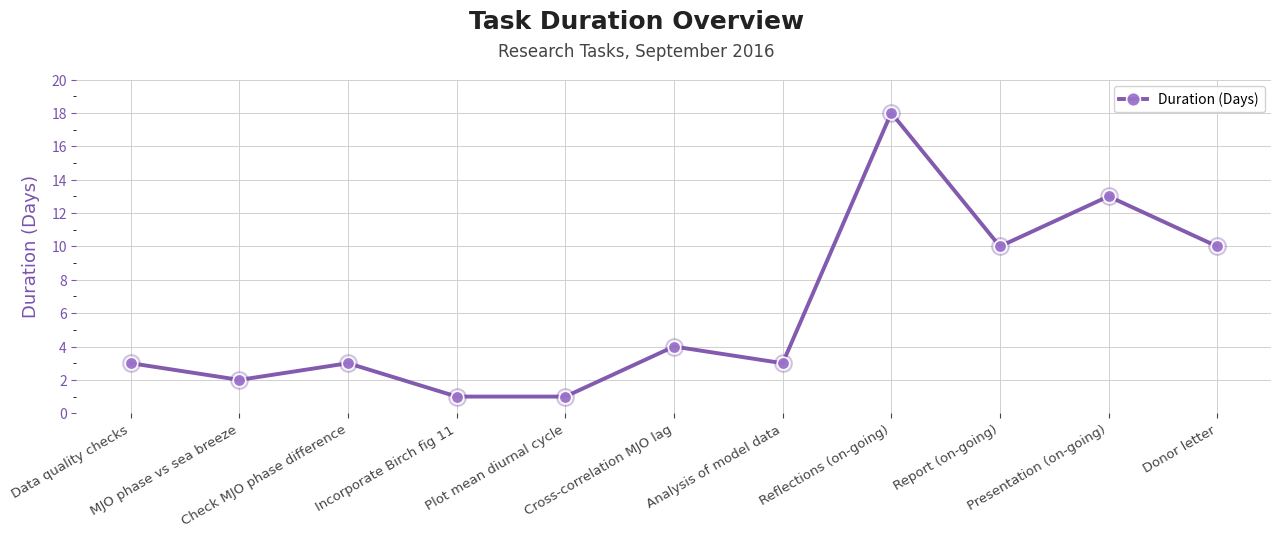

What is the ratio of the value at Donor letter to the value at Cross-correlation MJO lag?

2.5